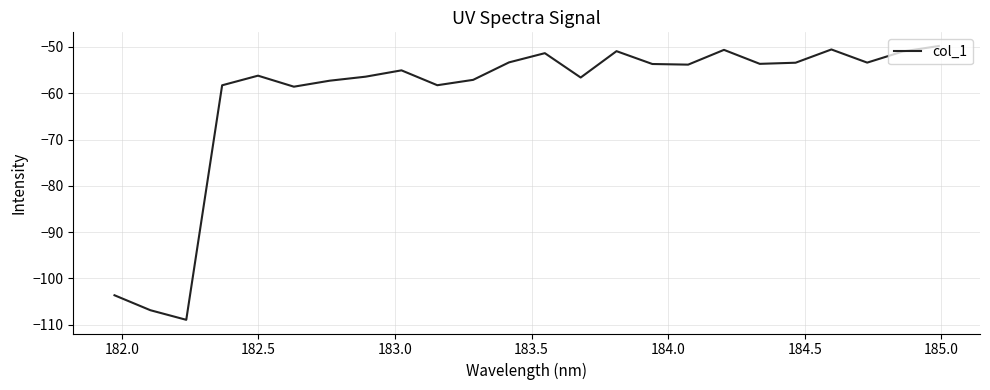

What is the maximum value shown in the chart?

-49.8